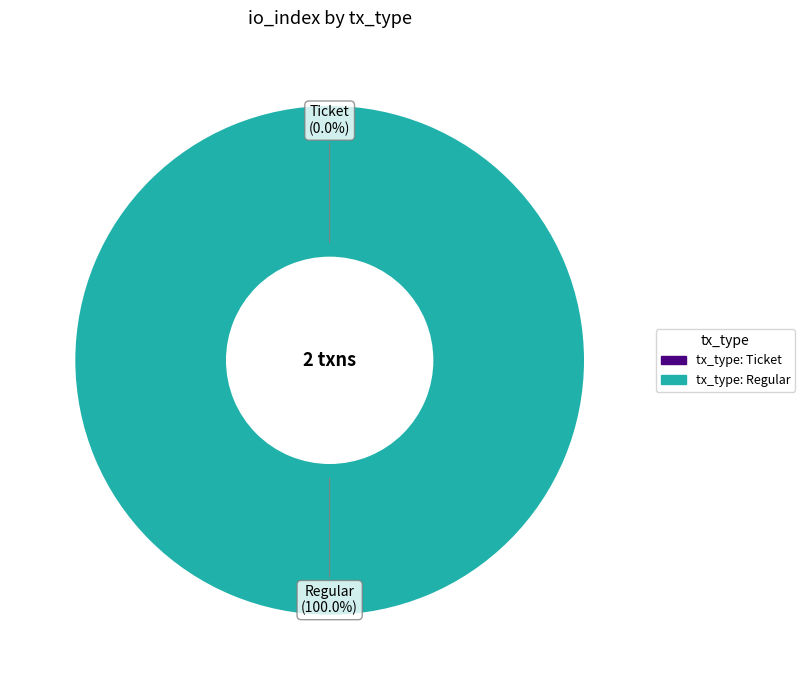

The tx_type: Ticket slice represents 0% of the pie. True or false?

True